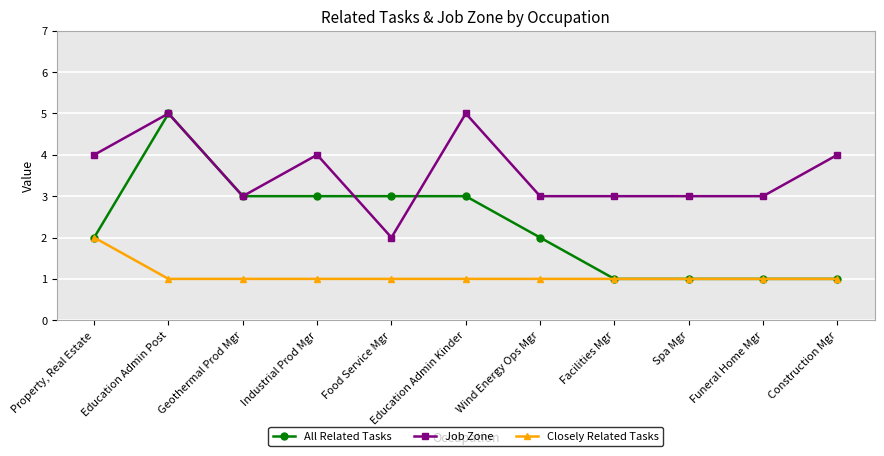

Reading left to right, transcribe all the data shown in this chart.

All Related Tasks: Property, Real Estate=2	Education Admin Post=5	Geothermal Prod Mgr=3	Industrial Prod Mgr=3	Food Service Mgr=3	Education Admin Kinder=3	Wind Energy Ops Mgr=2	Facilities Mgr=1	Spa Mgr=1	Funeral Home Mgr=1	Construction Mgr=1
Job Zone: Property, Real Estate=4	Education Admin Post=5	Geothermal Prod Mgr=3	Industrial Prod Mgr=4	Food Service Mgr=2	Education Admin Kinder=5	Wind Energy Ops Mgr=3	Facilities Mgr=3	Spa Mgr=3	Funeral Home Mgr=3	Construction Mgr=4
Closely Related Tasks: Property, Real Estate=2	Education Admin Post=1	Geothermal Prod Mgr=1	Industrial Prod Mgr=1	Food Service Mgr=1	Education Admin Kinder=1	Wind Energy Ops Mgr=1	Facilities Mgr=1	Spa Mgr=1	Funeral Home Mgr=1	Construction Mgr=1